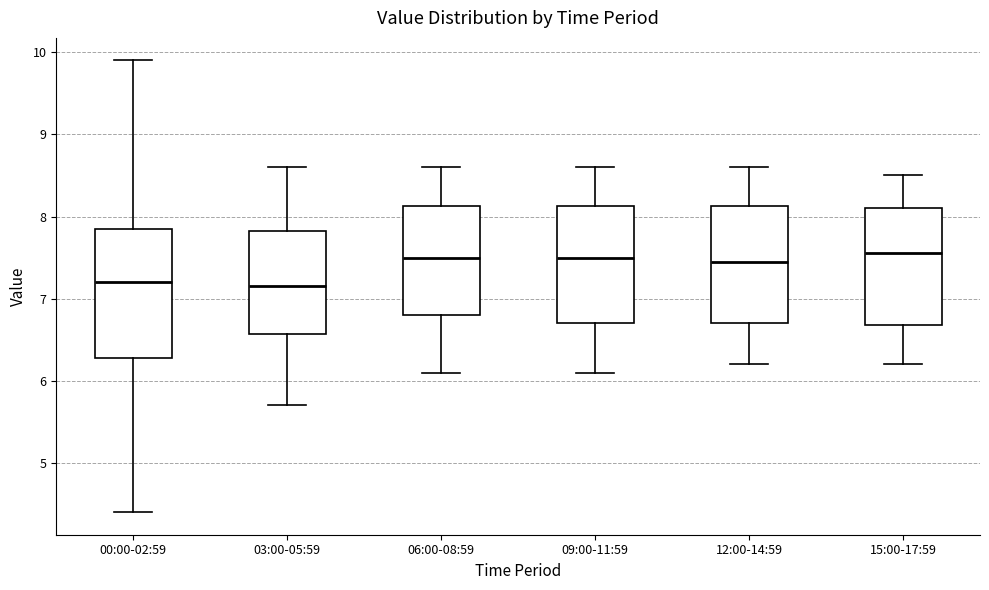

Reading left to right, transcribe this box plot: for each box, give where its median line is, the range the box spans, and where its two whiskers end, as read against the y-axis. The values are not printed on the chart, so give them approximately, as read against the axis.

00:00-02:59: median 7.2, box 6.3 to 7.9, whiskers 4.4 to 9.9
03:00-05:59: median 7.2, box 6.6 to 7.8, whiskers 5.7 to 8.6
06:00-08:59: median 7.5, box 6.8 to 8.1, whiskers 6.1 to 8.6
09:00-11:59: median 7.5, box 6.7 to 8.1, whiskers 6.1 to 8.6
12:00-14:59: median 7.5, box 6.7 to 8.1, whiskers 6.2 to 8.6
15:00-17:59: median 7.6, box 6.7 to 8.1, whiskers 6.2 to 8.5